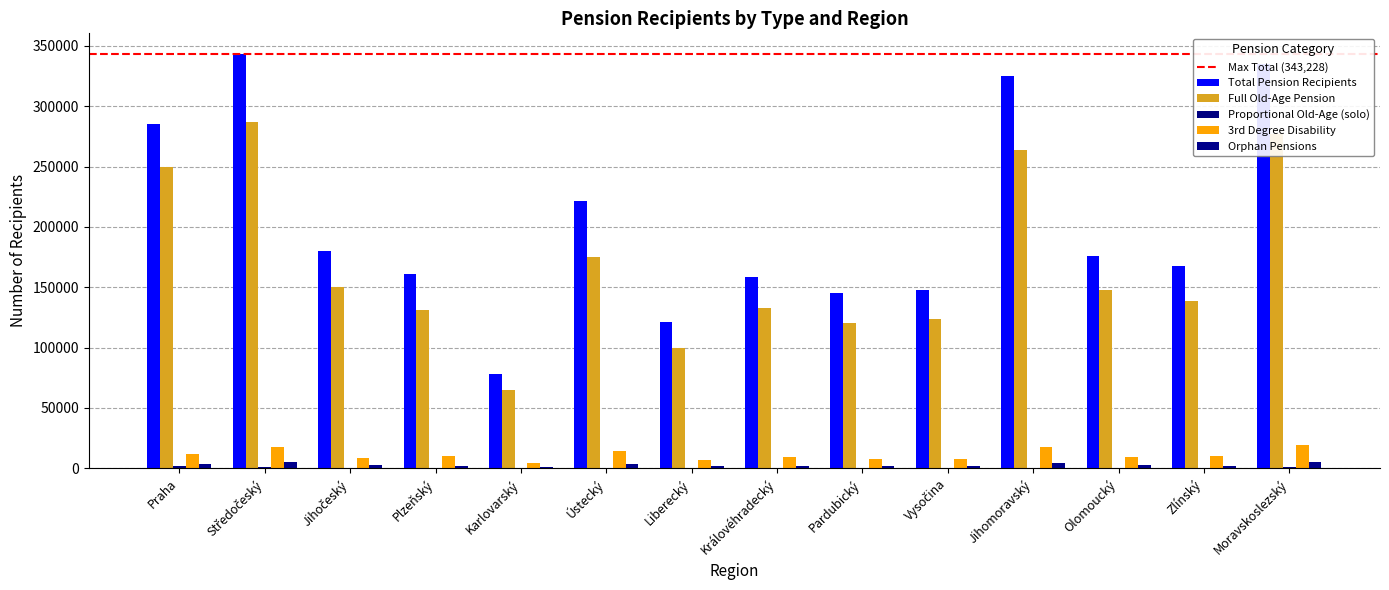

Are the bars horizontal?

No